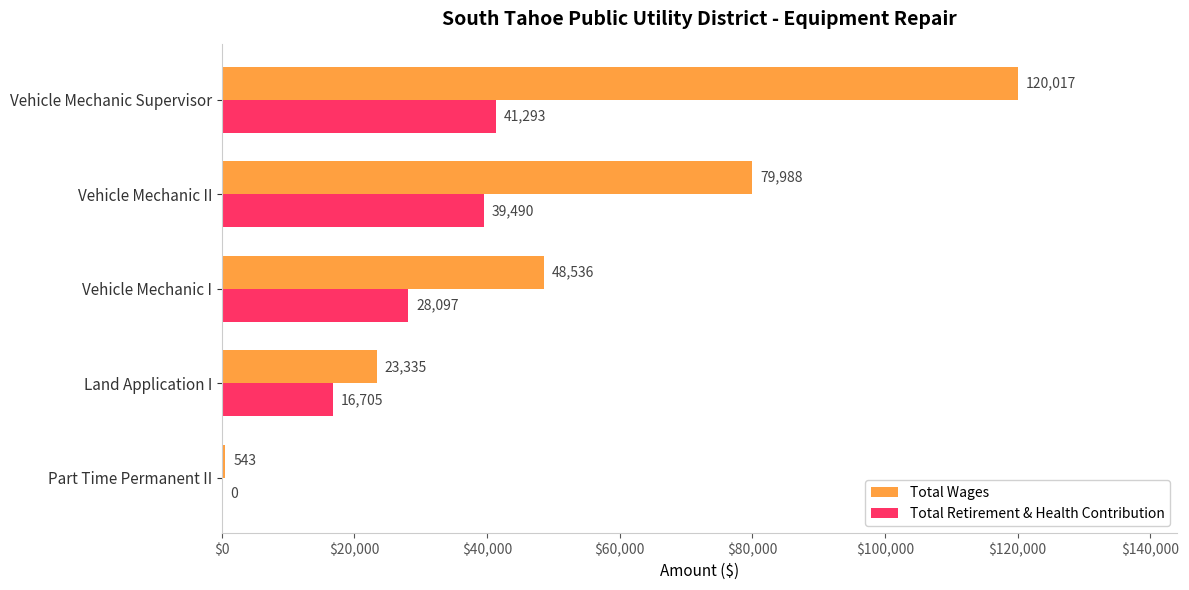

How many distinct data groups are displayed?

2